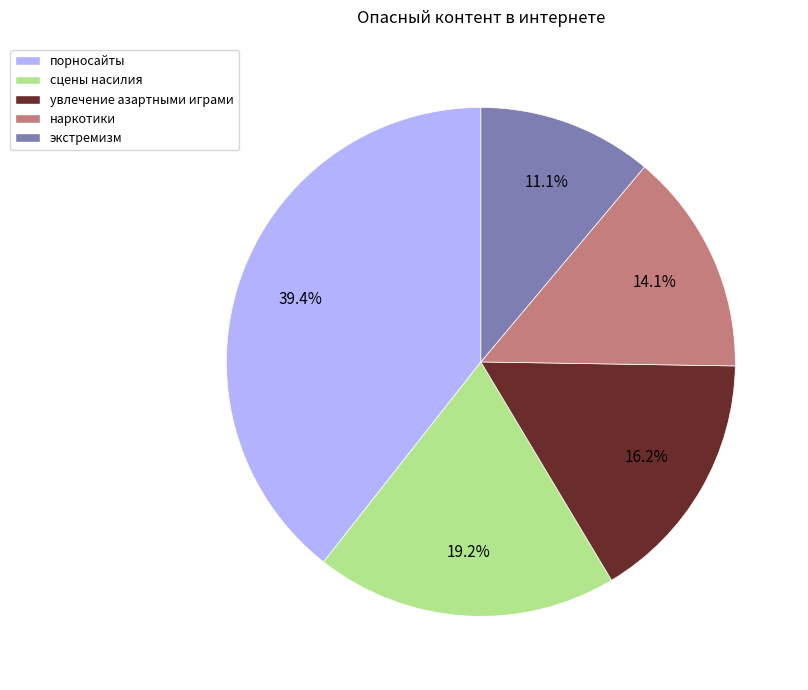

True or false: экстремизм accounts for 11% of the total.

True